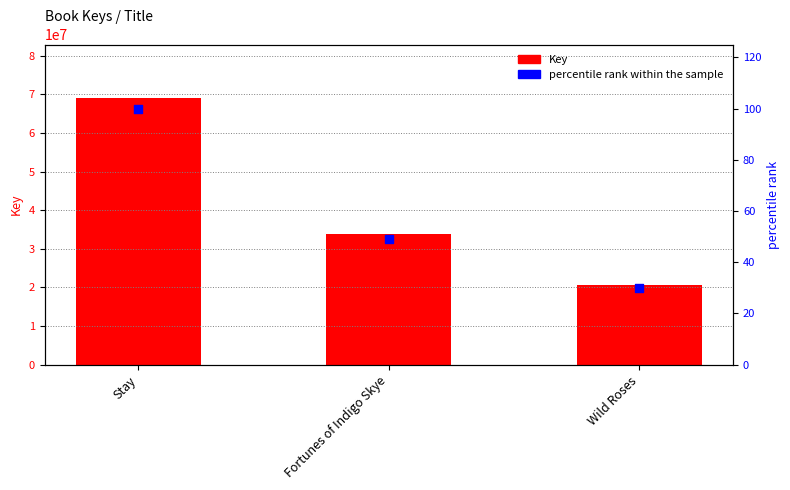

Which series has the largest Y range (max minus min)?

Key